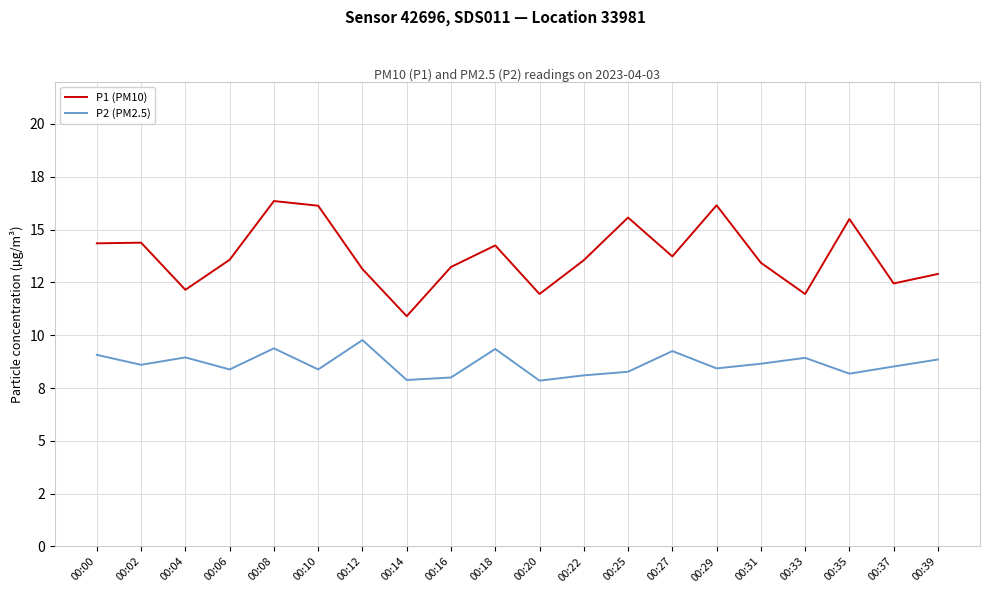

True or false: P1 (PM10) has more than 1 points higher than both neighbors.

True